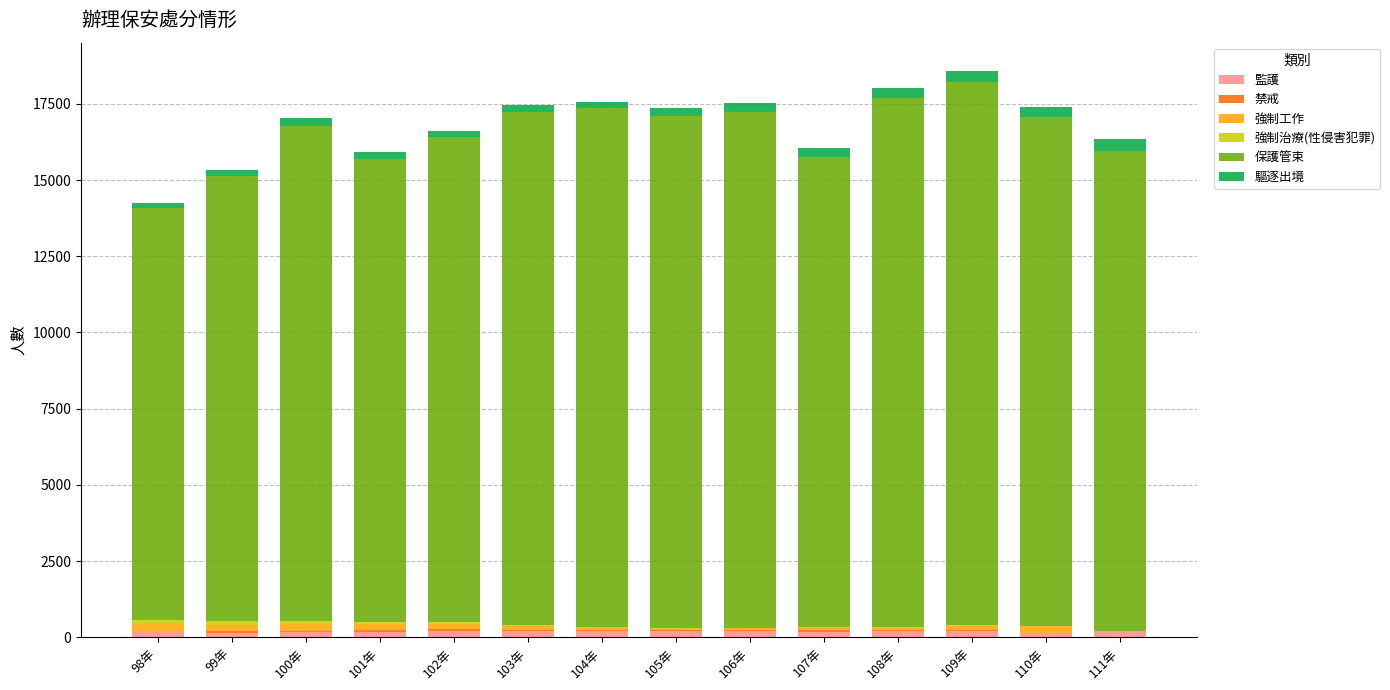

What is the sum of all 監護 values?

2669